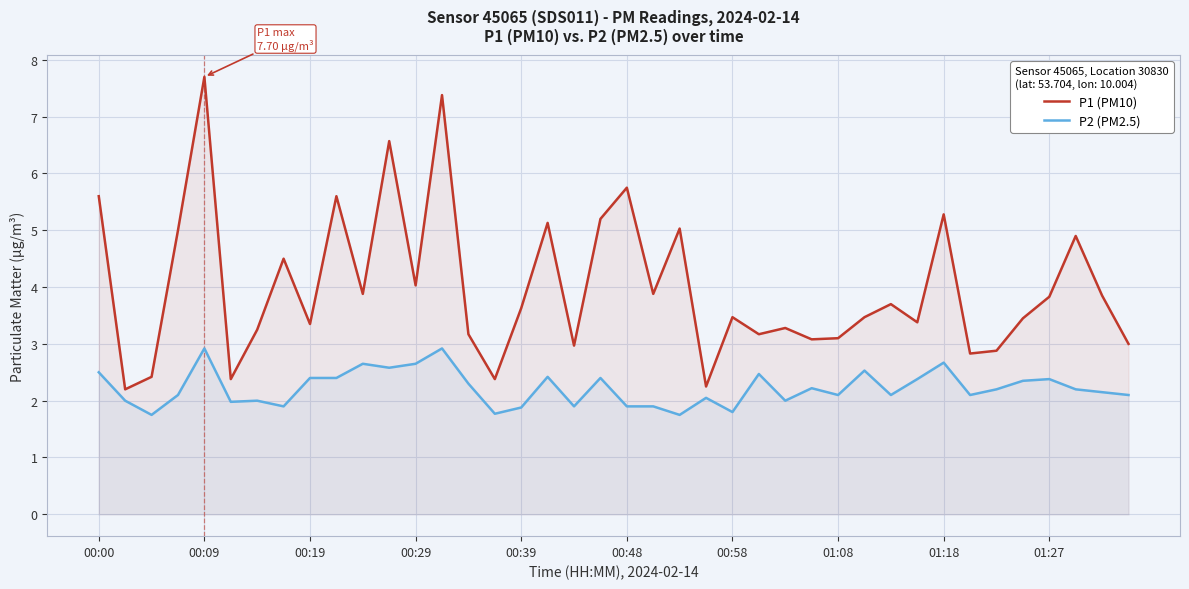

What is the difference between the maximum and minimum values in the P1 (PM10) series?

5.5